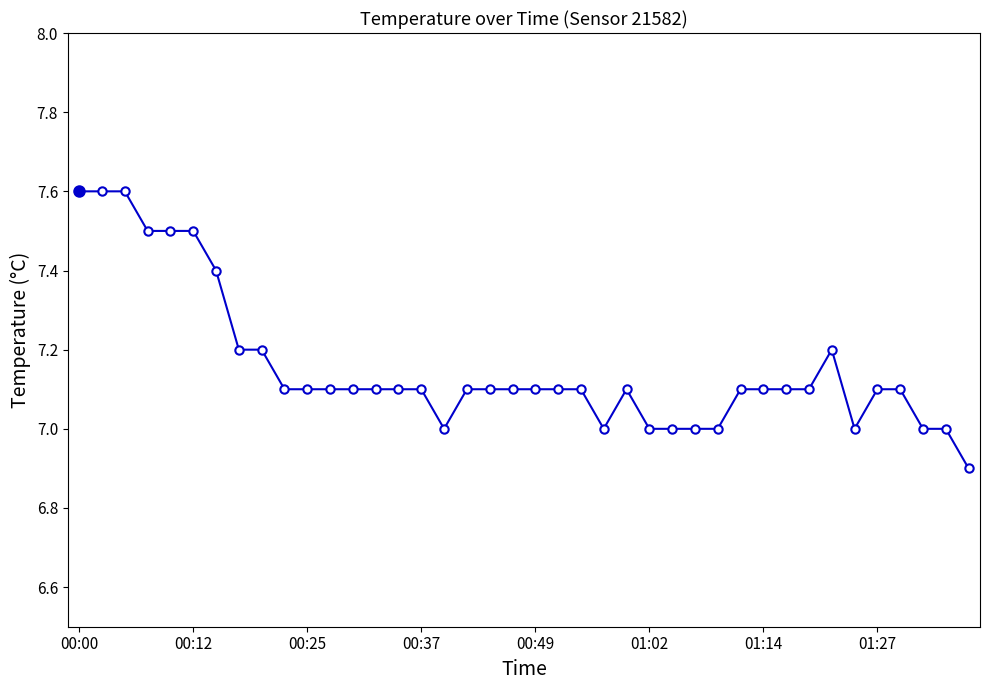

What is the difference between the second highest and minimum values?

0.7